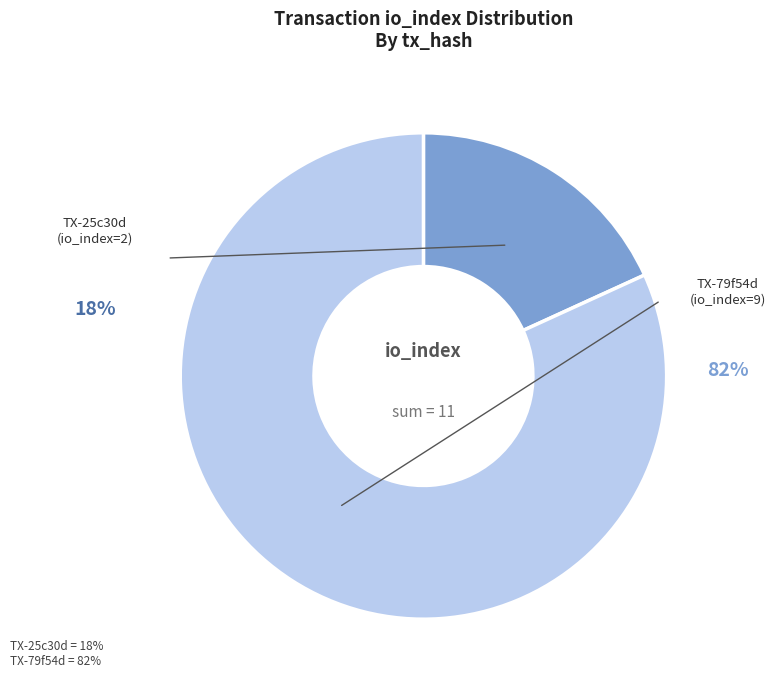

What is the ratio of the value at tx_hash_2 (io_index=9) to the value at tx_hash_1 (io_index=2)?

4.5